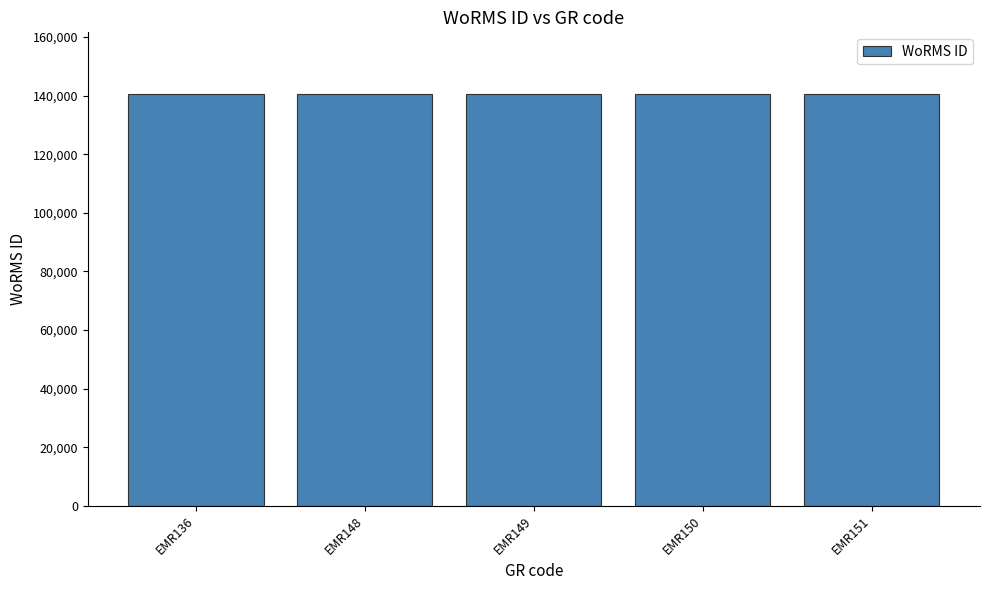

What is the sum of all values?

702329